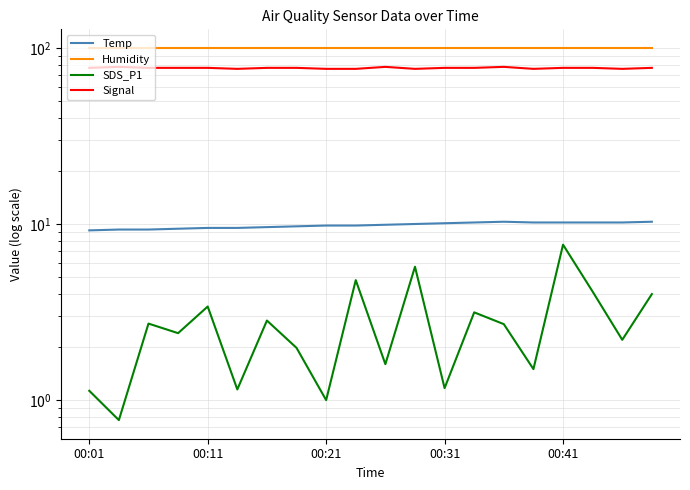

What are all the series names shown in the legend?

Temp, Humidity, SDS_P1, Signal